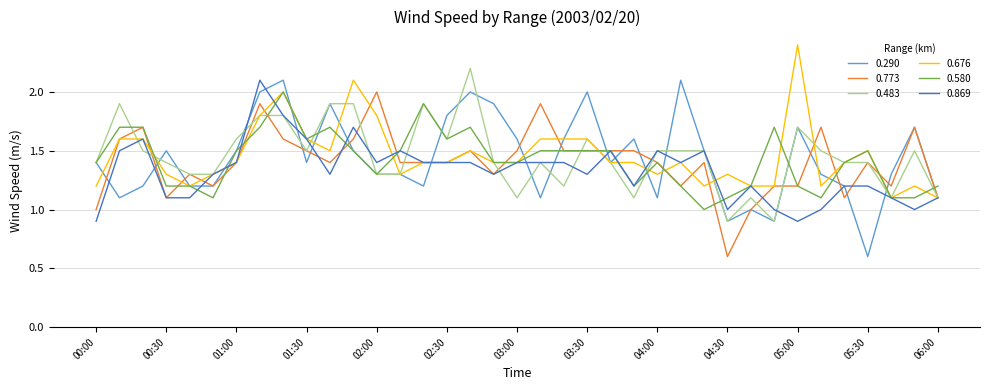

What is the minimum value for 0.773?

0.6